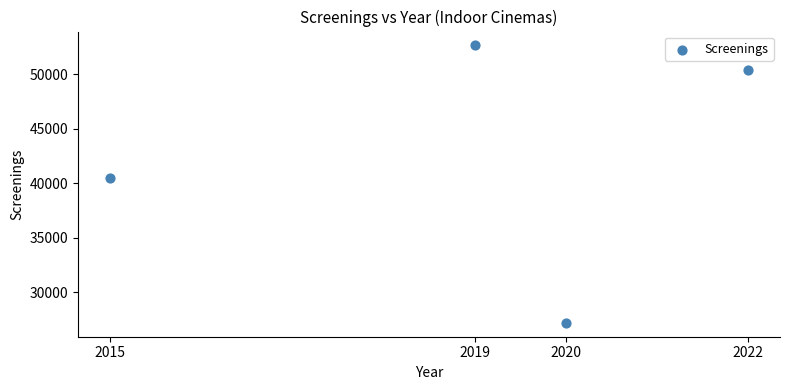

What is the range of X values (max minus min)?

7